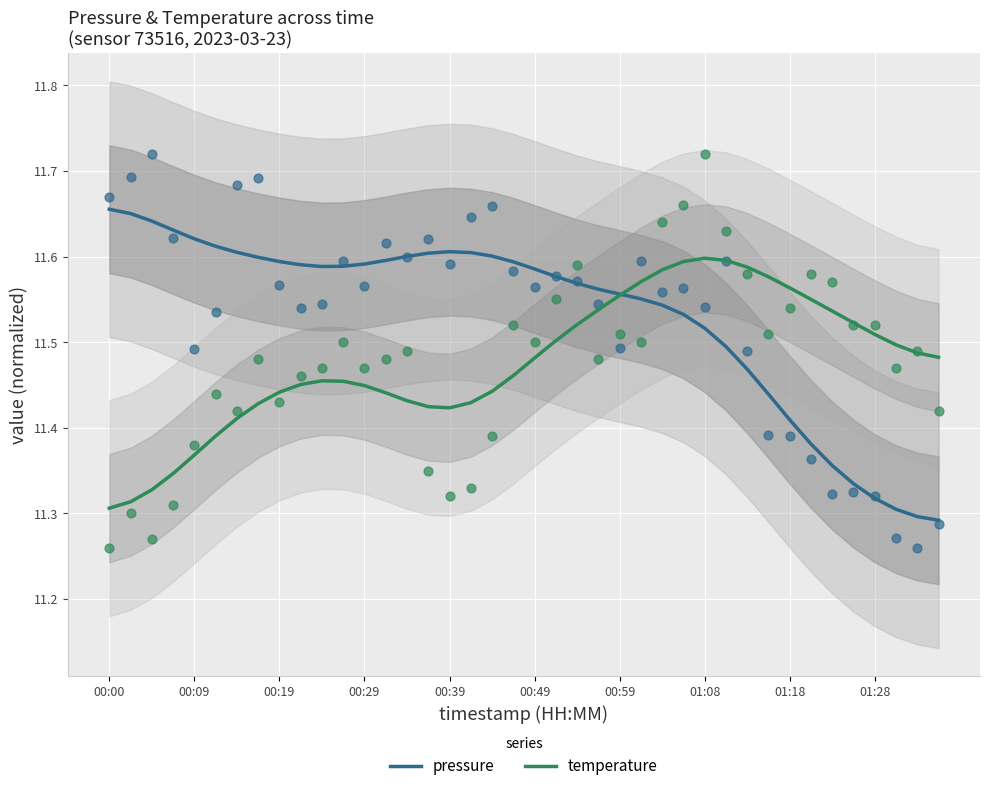

At how many categories does at least one series exceed 11?

40